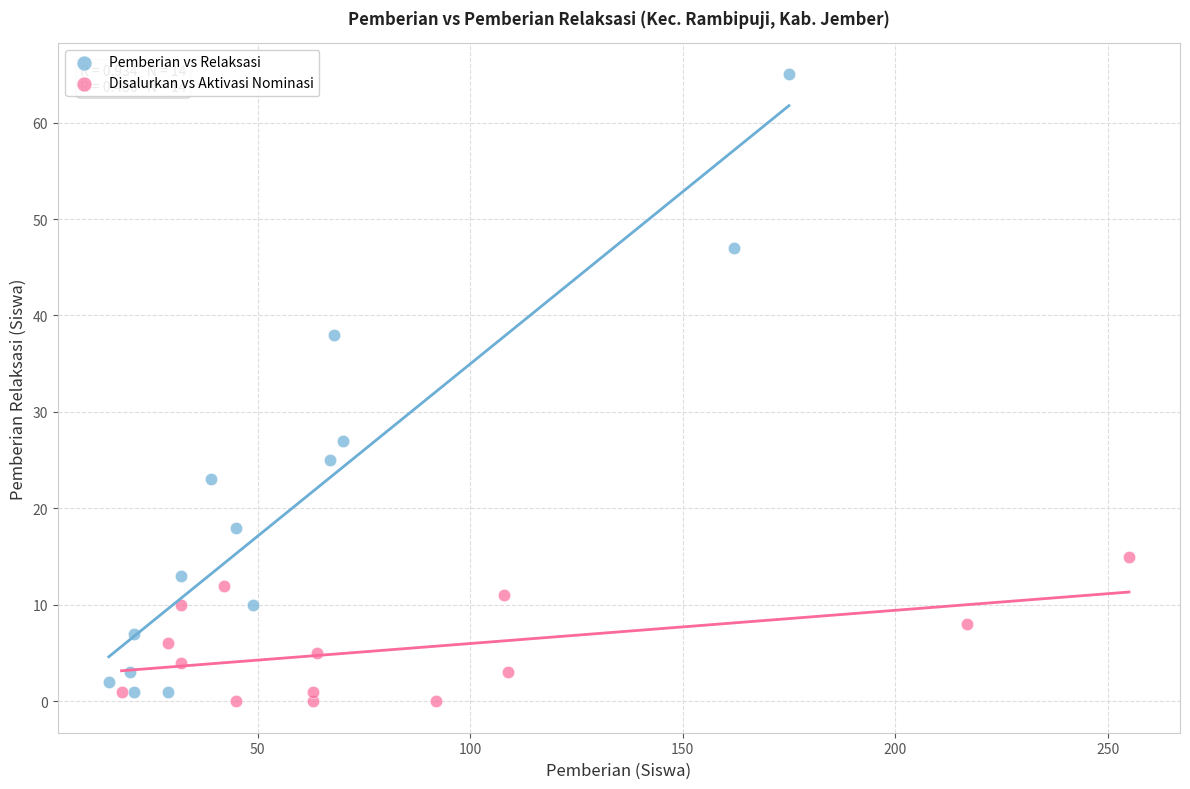

Which series reaches the minimum Y coordinate?

Disalurkan vs Aktivasi Nominasi